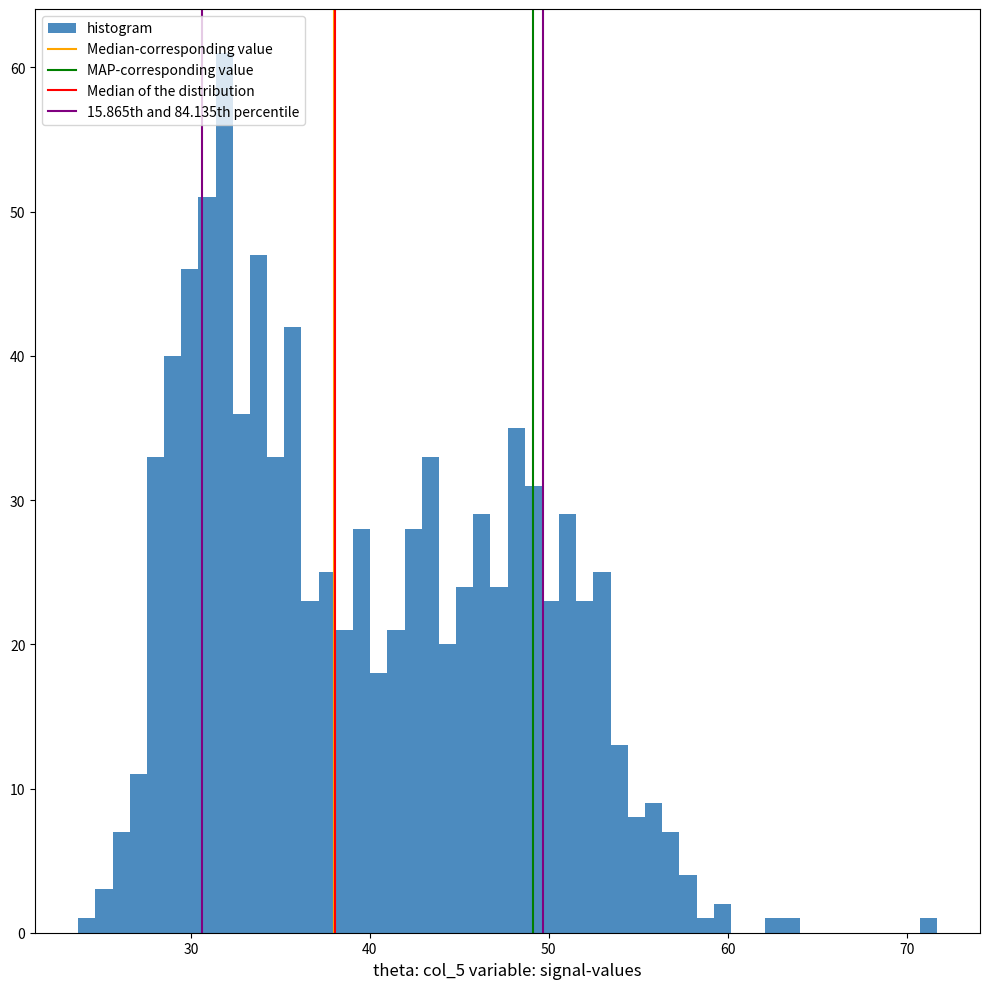

Around what value on the x-axis is the tallest bar? Give the approximate position of its centre, as read against the axis.

32